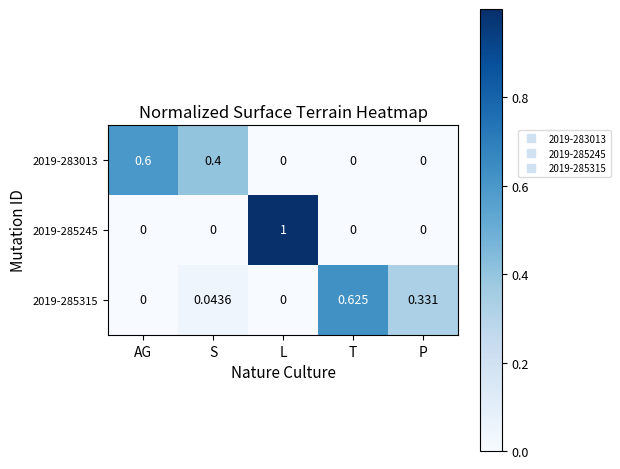

How many positive values does the 2019-285315 series have?

3